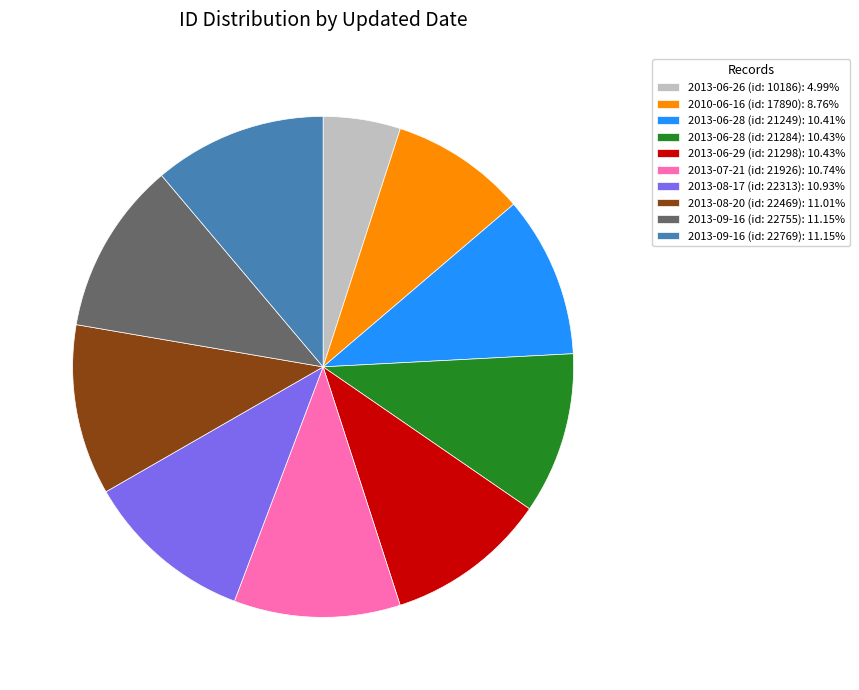

Do 2013-08-17 (id: 22313): 10.93% and 2013-09-16 (id: 22755): 11.15% together represent more than half of the pie?

No